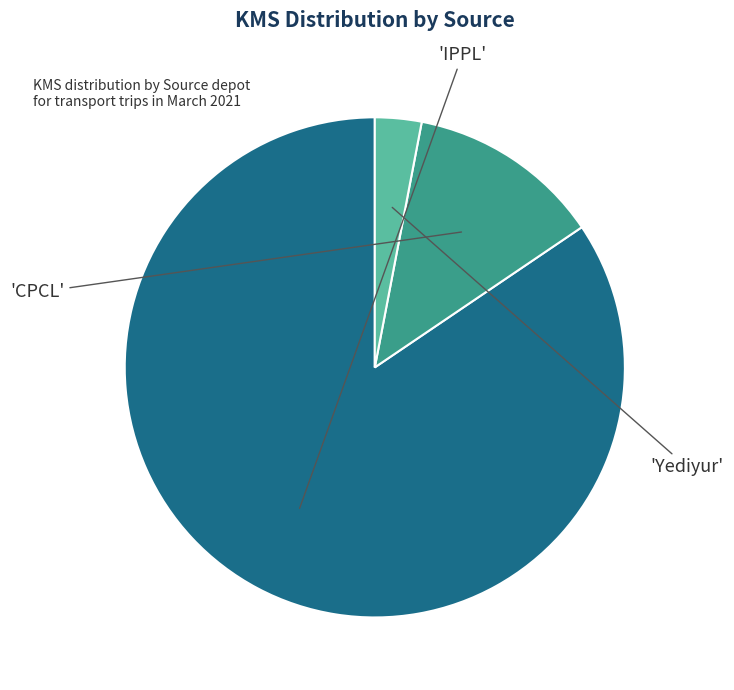

Does any single category account for the majority?

Yes